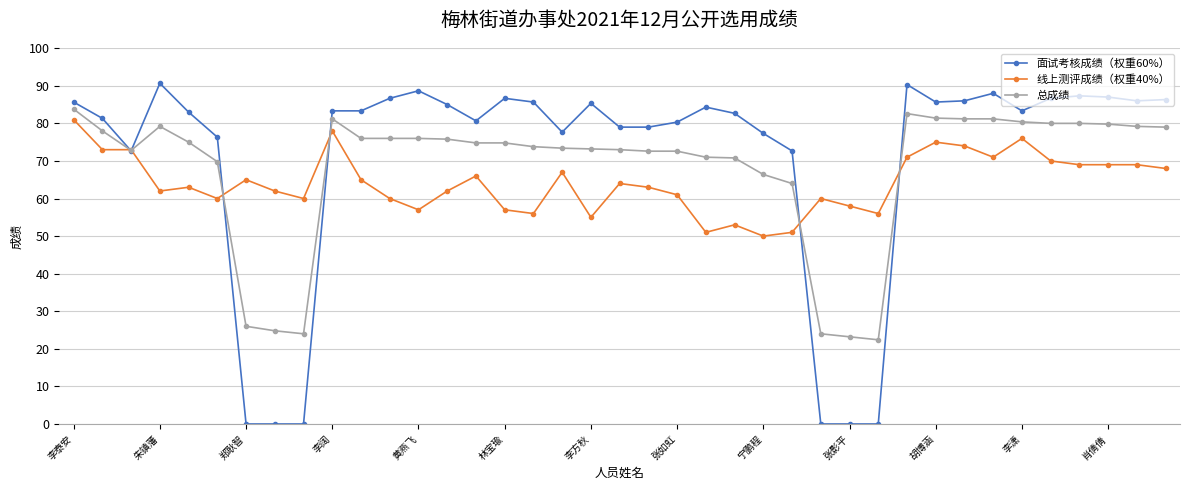

True or false: 面试考核成绩（权重60%） has more than 1 interior local peaks.

True